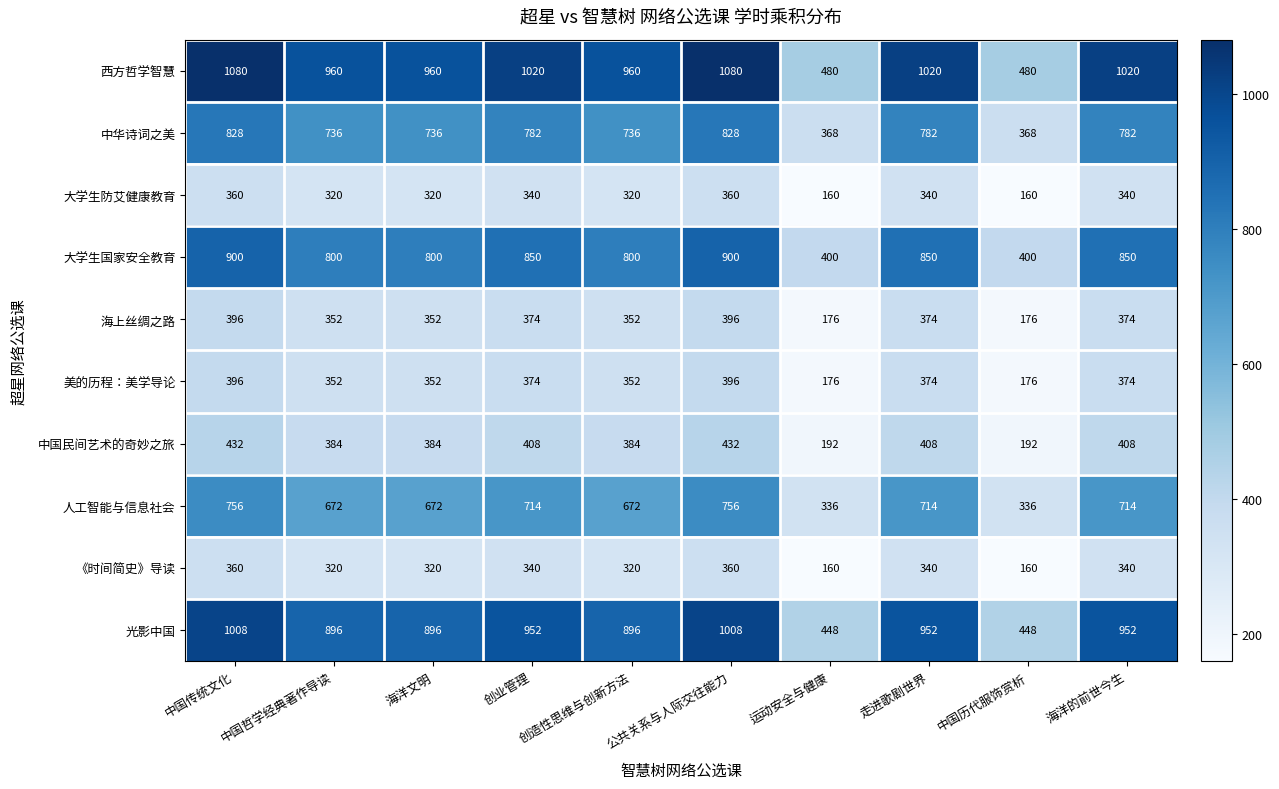

At how many categories does at least one series exceed 910?

8